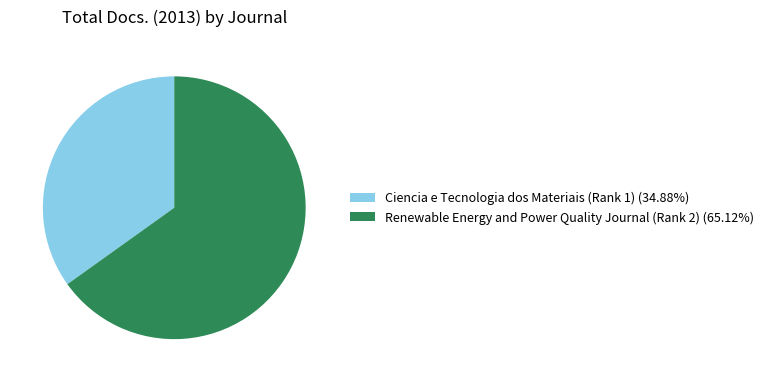

Is there any slice that represents more than half of the pie?

Yes